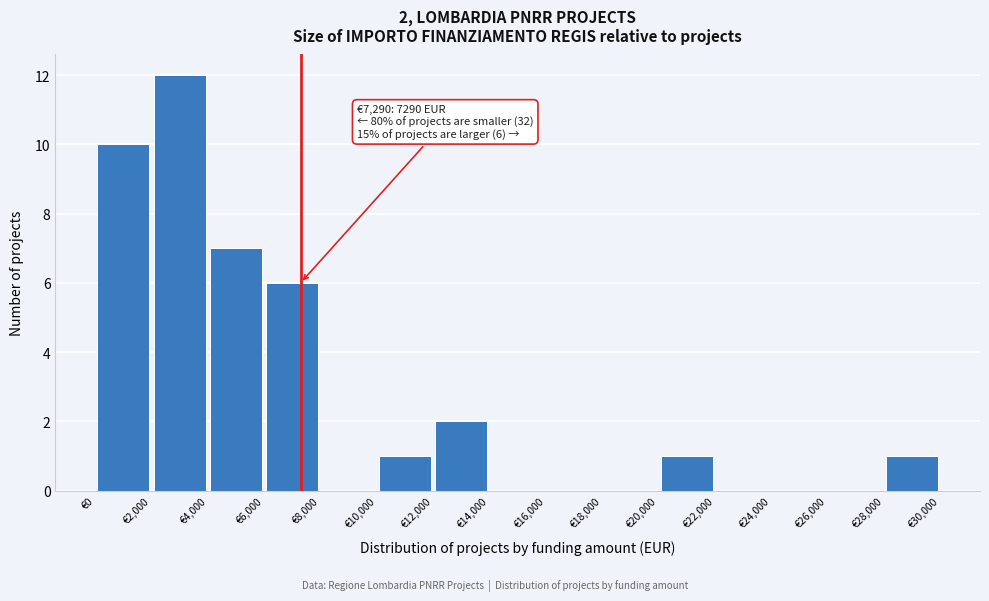

Which range on the x-axis has the tallest bar?

2000 to 4000